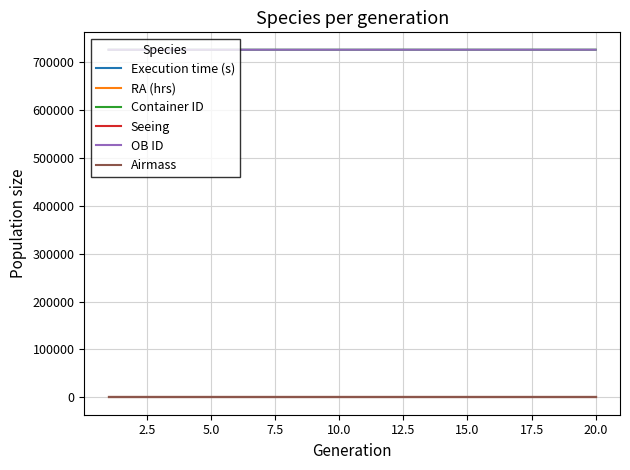

What is the minimum value for Container ID?

725836.0